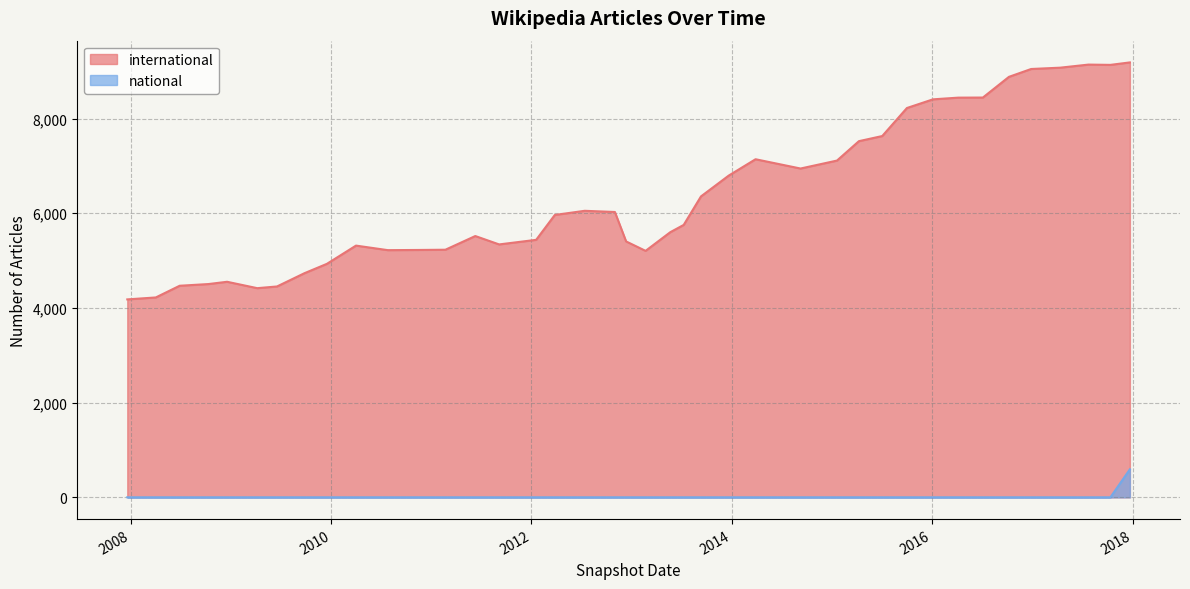

Reading left to right, transcribe all the data shown in this chart.

international: 4181	4222	4469	4505	4553	4418	4454	4734	4932	5317	5221	5225	5230	5519	5342	5439	5964	6052	6027	5405	5206	5600	5754	6356	6795	7141	6945	7113	7523	7631	8223	8406	8442	8444	8881	9047	9075	9140	9134	9186
national: 1	1	1	1	1	1	1	1	1	1	1	1	1	1	1	1	1	1	1	1	1	1	1	1	1	1	1	1	1	1	1	1	1	1	1	1	1	1	1	592